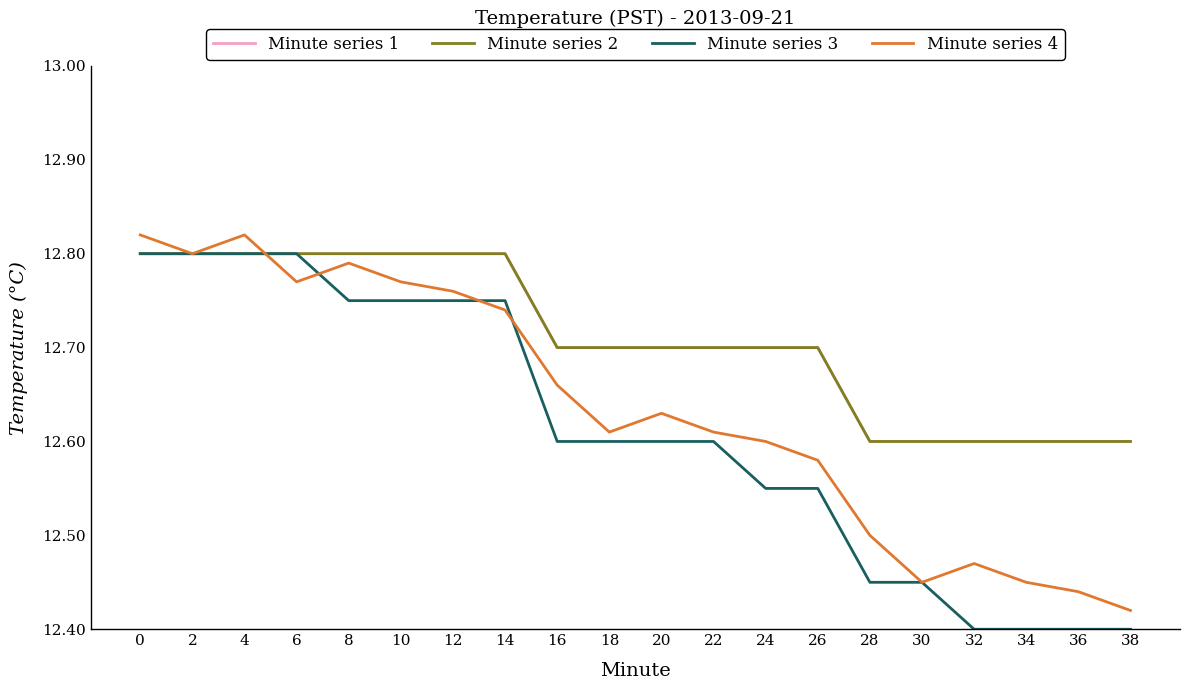

True or false: Minute series 3 has a value of 12.8 at 6.

True